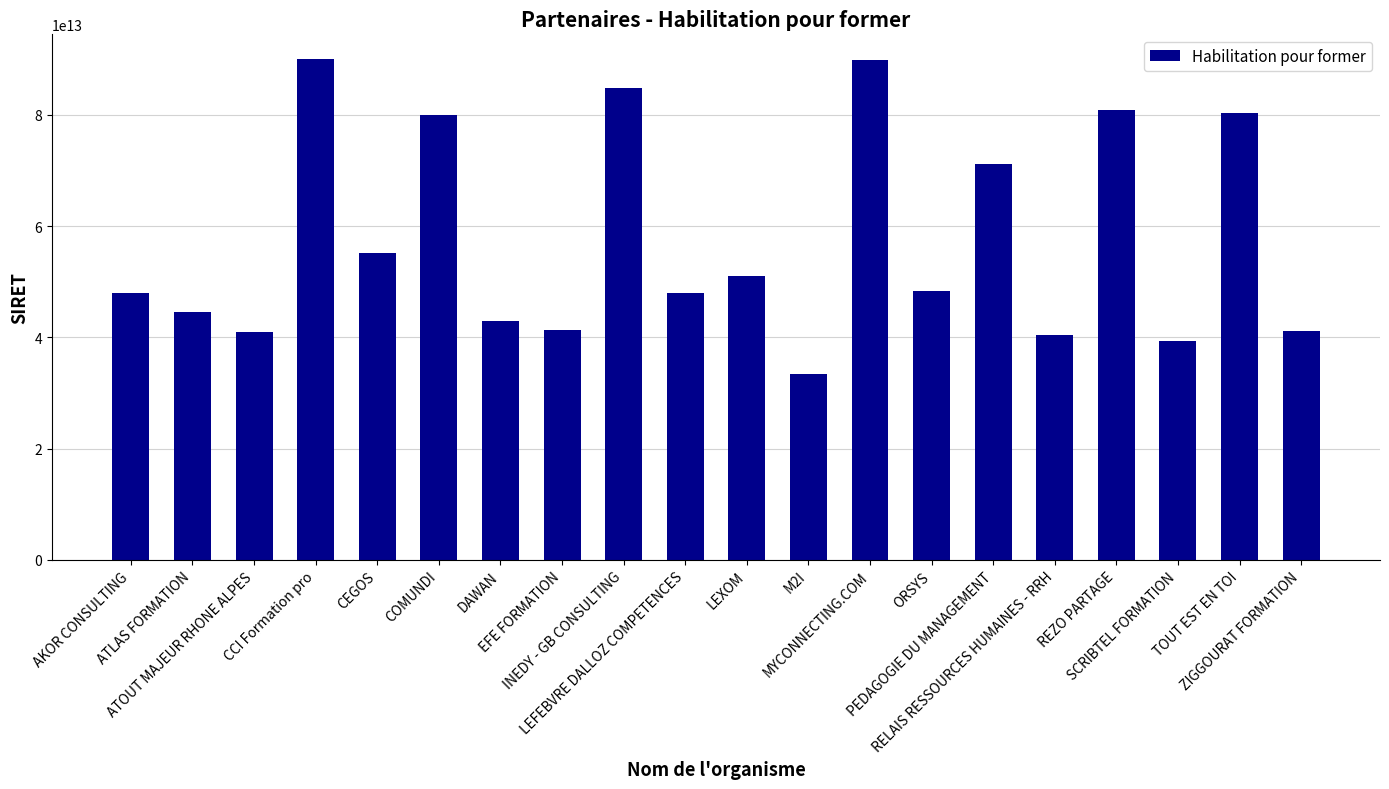

How many bars are there in total?

20